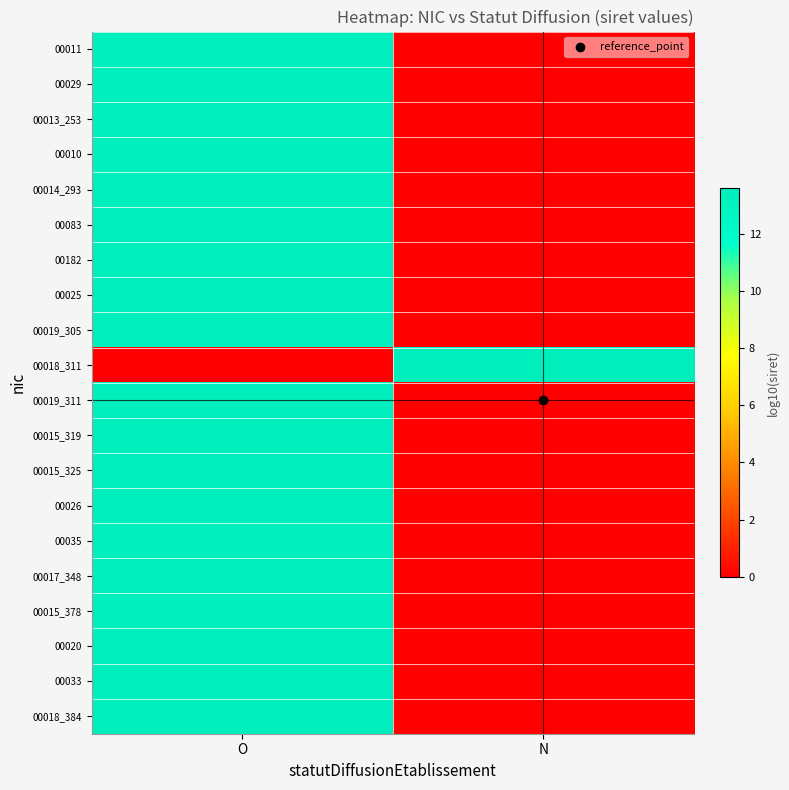

Count the number of data series in this chart.

20